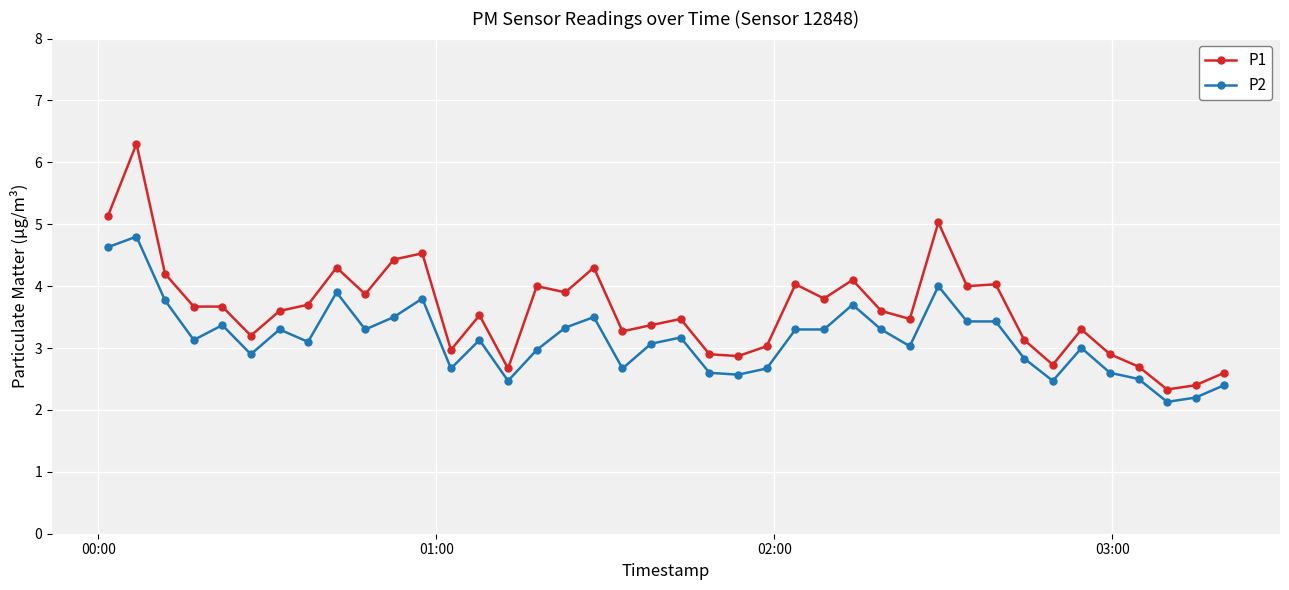

How many categories are shown in the chart?

40